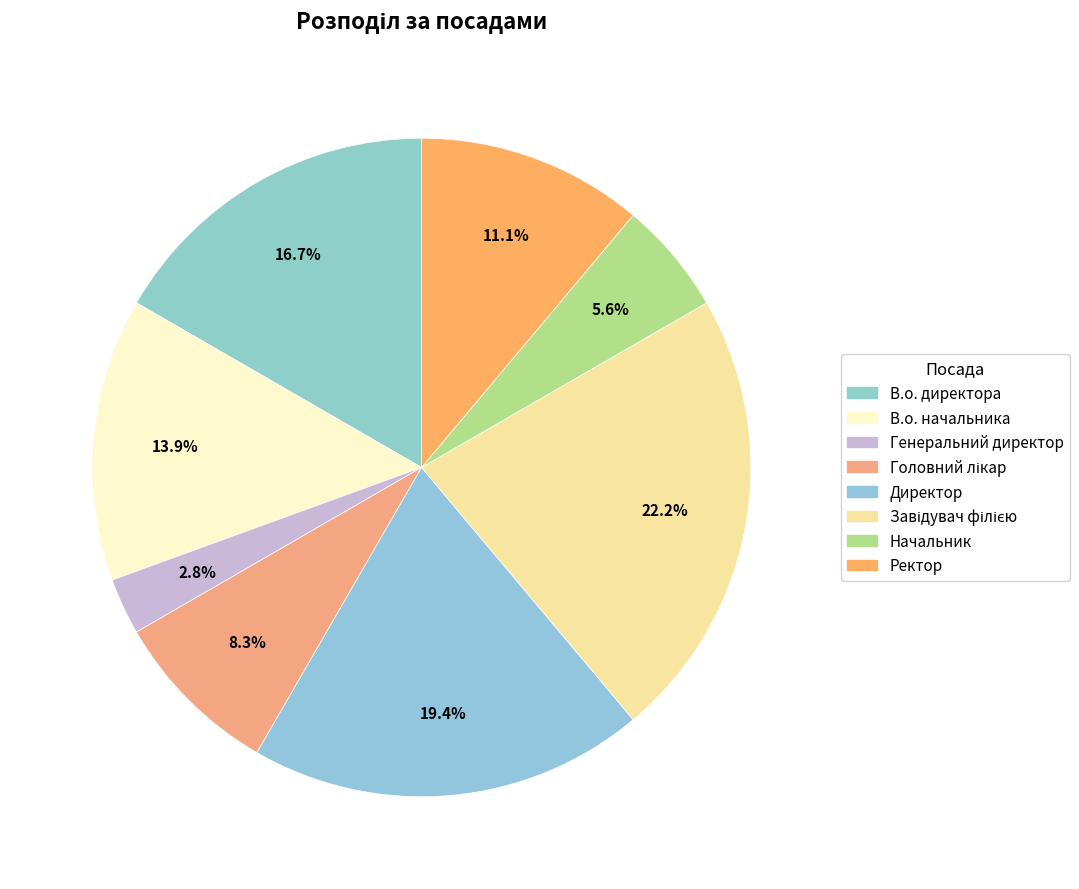

Is there a majority slice in this chart?

No